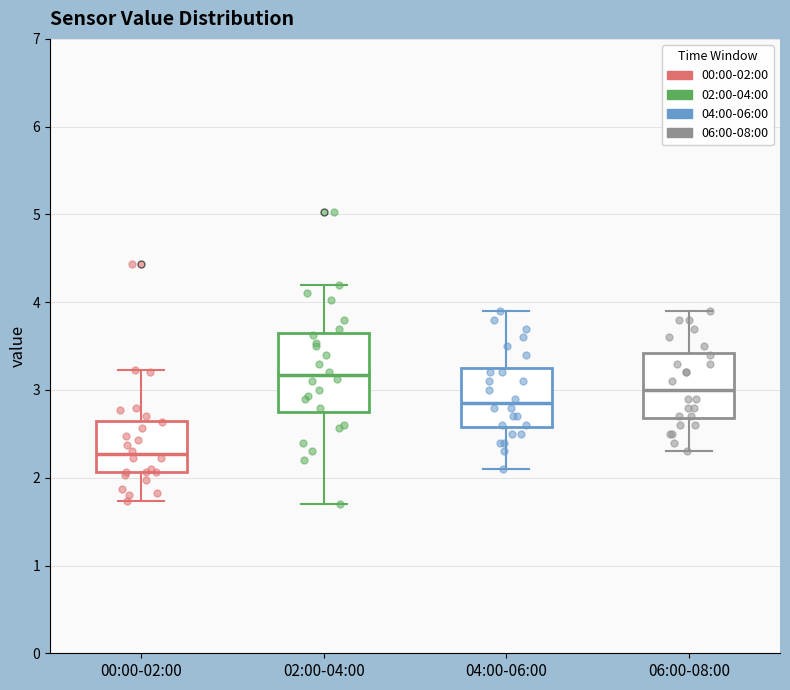

Which box has the highest median line?

02:00-04:00